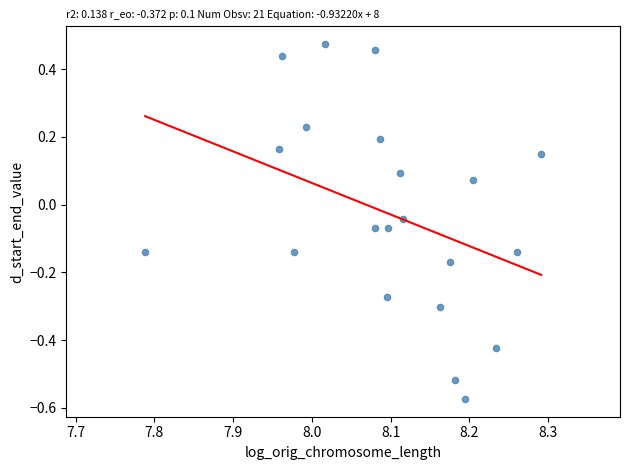

What is the range of Y values (max minus min)?

1.0